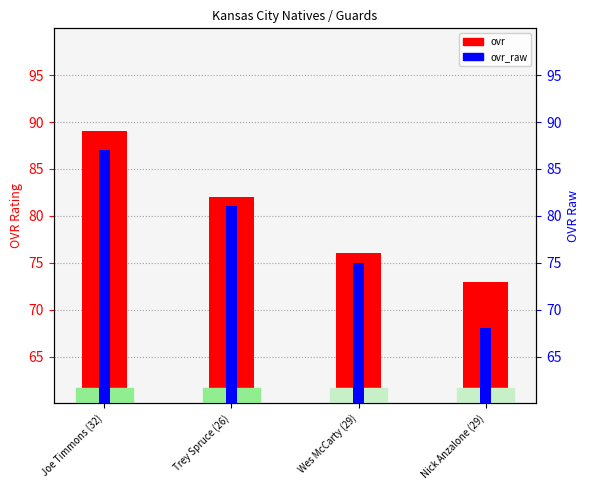

Reading left to right, transcribe all the data shown in this chart.

ovr: 89	82	76	73
ovr_raw: 87	81	75	68